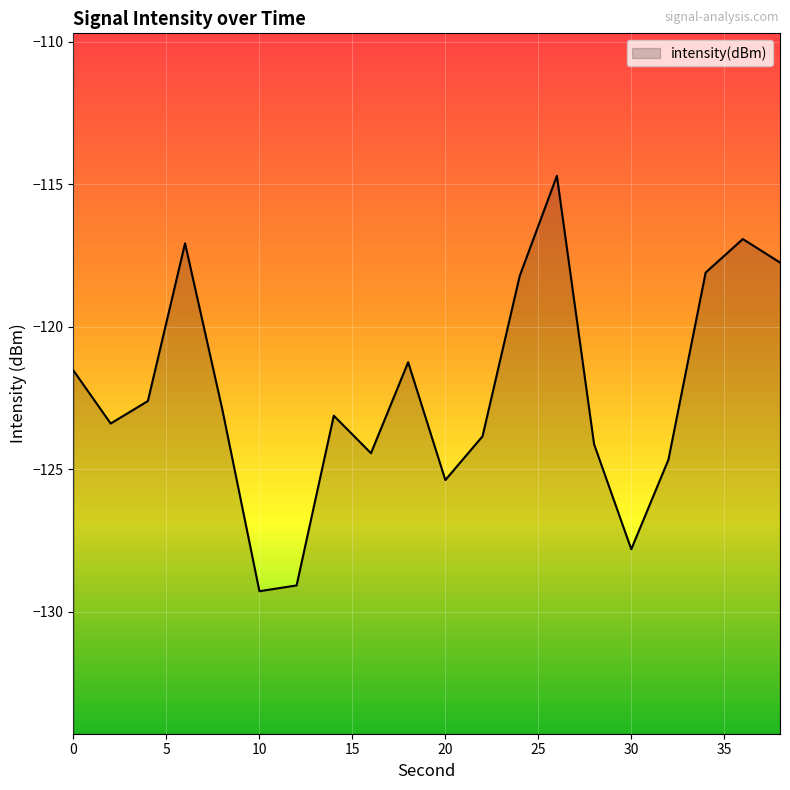

Reading left to right, list all the values displayed in this chart.

0=-121.5	2=-123.4	4=-122.6	6=-117.1	8=-122.9	10=-129.3	12=-129.1	14=-123.1	16=-124.4	18=-121.2	20=-125.4	22=-123.8	24=-118.2	26=-114.7	28=-124.1	30=-127.8	32=-124.7	34=-118.1	36=-116.9	38=-117.7